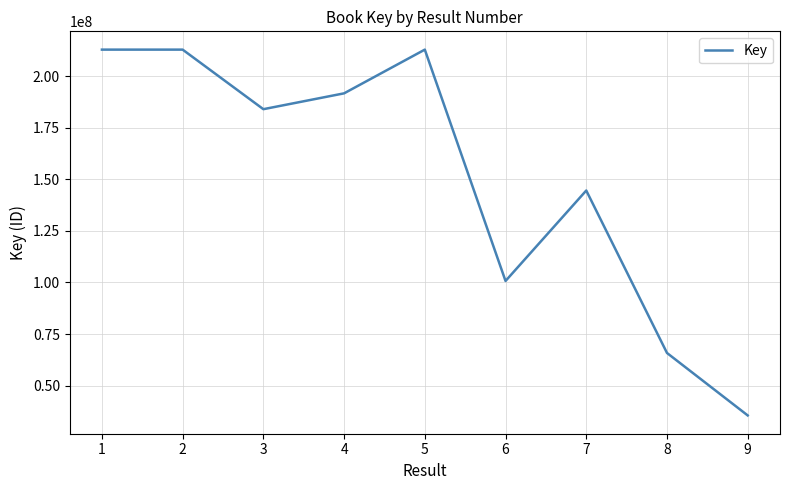

Is this an area chart (filled region under the line)?

No